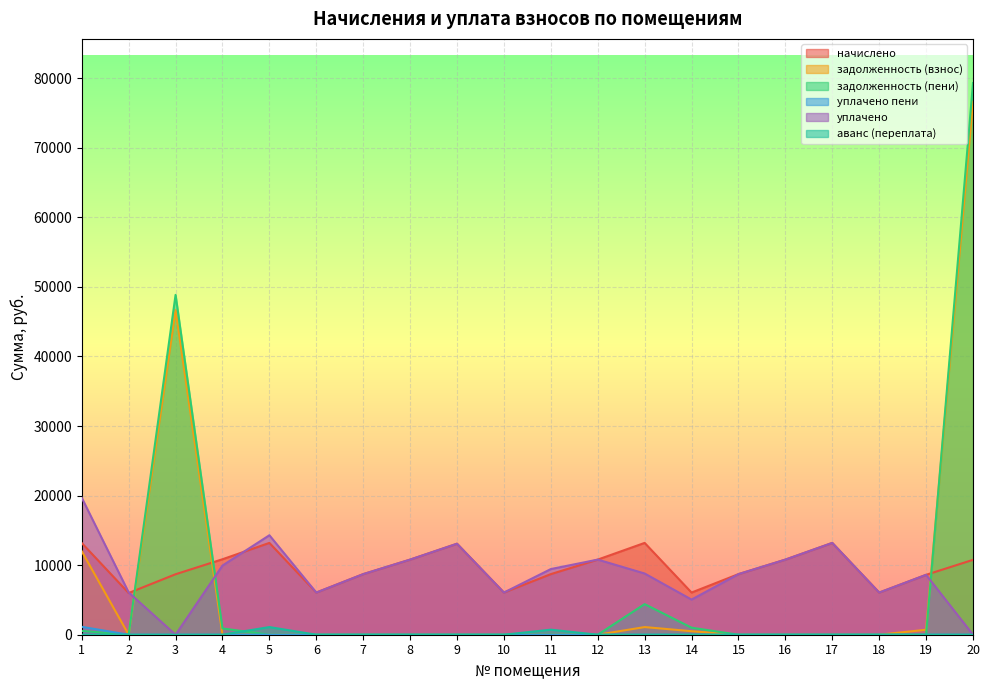

Reading right to left, extract all data points from this chart.

начислено: 20=10764.0	19=8611.2	18=6061.0	17=13198.3	16=10797.1	15=8710.6	14=6061.0	13=13198.3	12=10797.1	11=8710.6	10=6061.0	9=13082.4	8=10797.1	7=8710.6	6=6061.0	5=13198.3	4=10846.8	3=8694.0	2=5994.7	1=13181.8
задолженность (взнос): 20=76609.0	19=717.6	18=0.0	17=0.0	16=0.0	15=0.0	14=505.1	13=1099.9	12=0.0	11=0.0	10=0.0	9=0.0	8=0.0	7=0.0	6=0.0	5=0.0	4=0.4	3=46675.2	2=0.0	1=11995.7
задолженность (пени): 20=79300.0	19=0.0	18=0.0	17=0.0	16=0.0	15=0.0	14=1010.2	13=4399.4	12=0.0	11=0.0	10=0.0	9=0.0	8=0.0	7=0.0	6=0.0	5=0.0	4=904.3	3=48848.7	2=0.0	1=549.2
уплачено пени: 20=0.0	19=4.1	18=0.0	17=0.0	16=0.0	15=0.0	14=6.6	13=0.0	12=0.0	11=0.0	10=0.0	9=0.0	8=0.0	7=0.0	6=0.0	5=6.3	4=0.0	3=0.0	2=0.0	1=1136.6
уплачено: 20=0.0	19=8611.2	18=6061.0	17=13198.3	16=10797.1	15=8710.6	14=5050.8	13=8798.9	12=10797.1	11=9436.4	10=6061.0	9=13082.4	8=10797.4	7=8710.6	6=6061.0	5=14298.2	4=9942.5	3=0.0	2=6079.7	1=19685.1
аванс (переплата): 20=0.0	19=0.0	18=0.0	17=0.0	16=0.0	15=0.0	14=0.0	13=0.0	12=0.0	11=725.9	10=0.0	9=0.0	8=0.2	7=0.0	6=0.0	5=1099.9	4=0.0	3=0.0	2=0.0	1=0.0